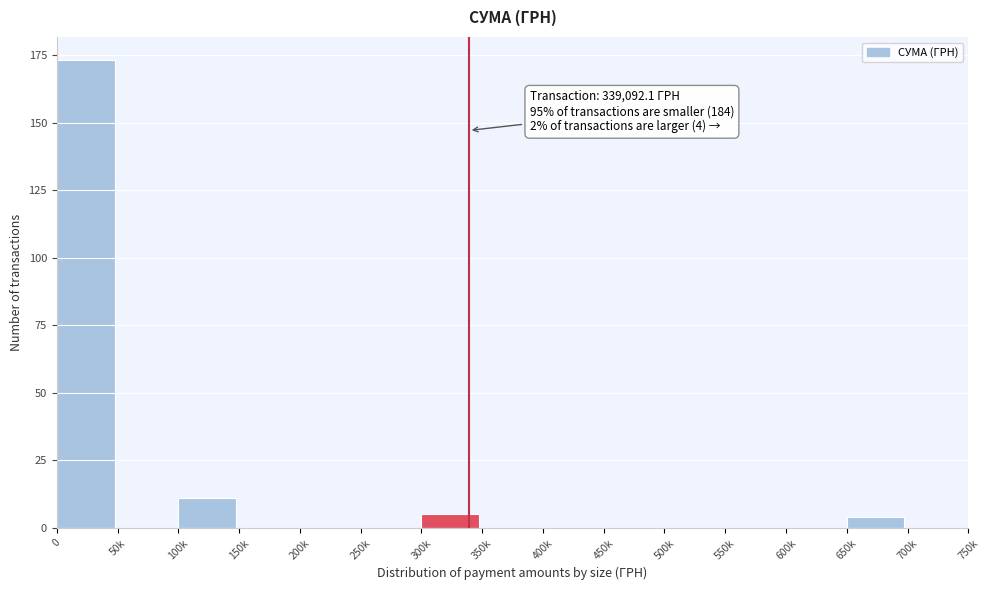

Reading left to right, what are all the values shown in this chart?

0=173	50k=0	100k=11	150k=0	200k=0	250k=0	300k=5	350k=0	400k=0	450k=0	500k=0	550k=0	600k=0	650k=4	700k=0